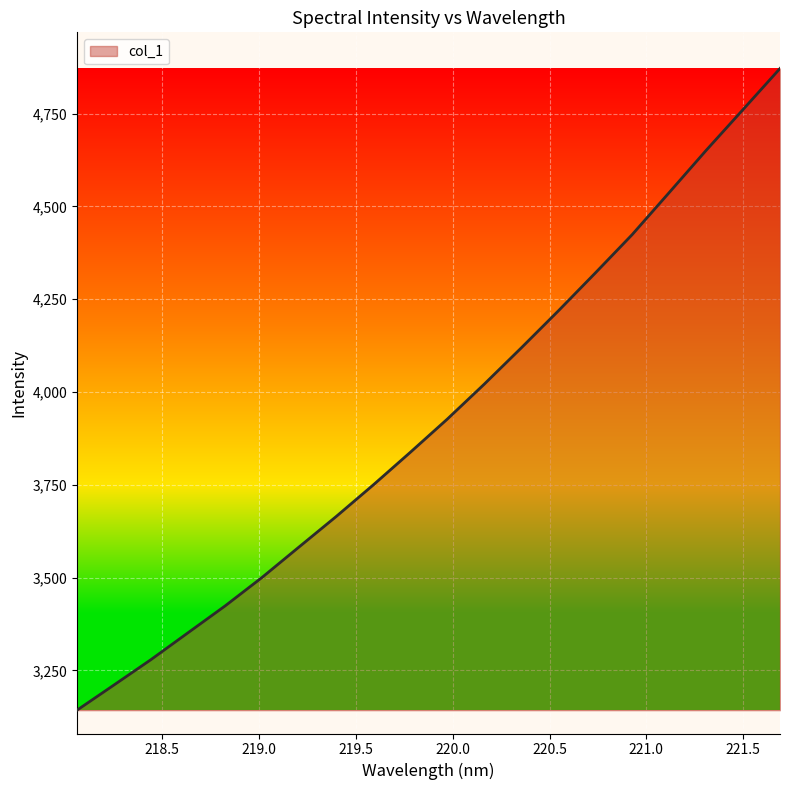

What is the difference between the maximum and minimum values?

1728.9